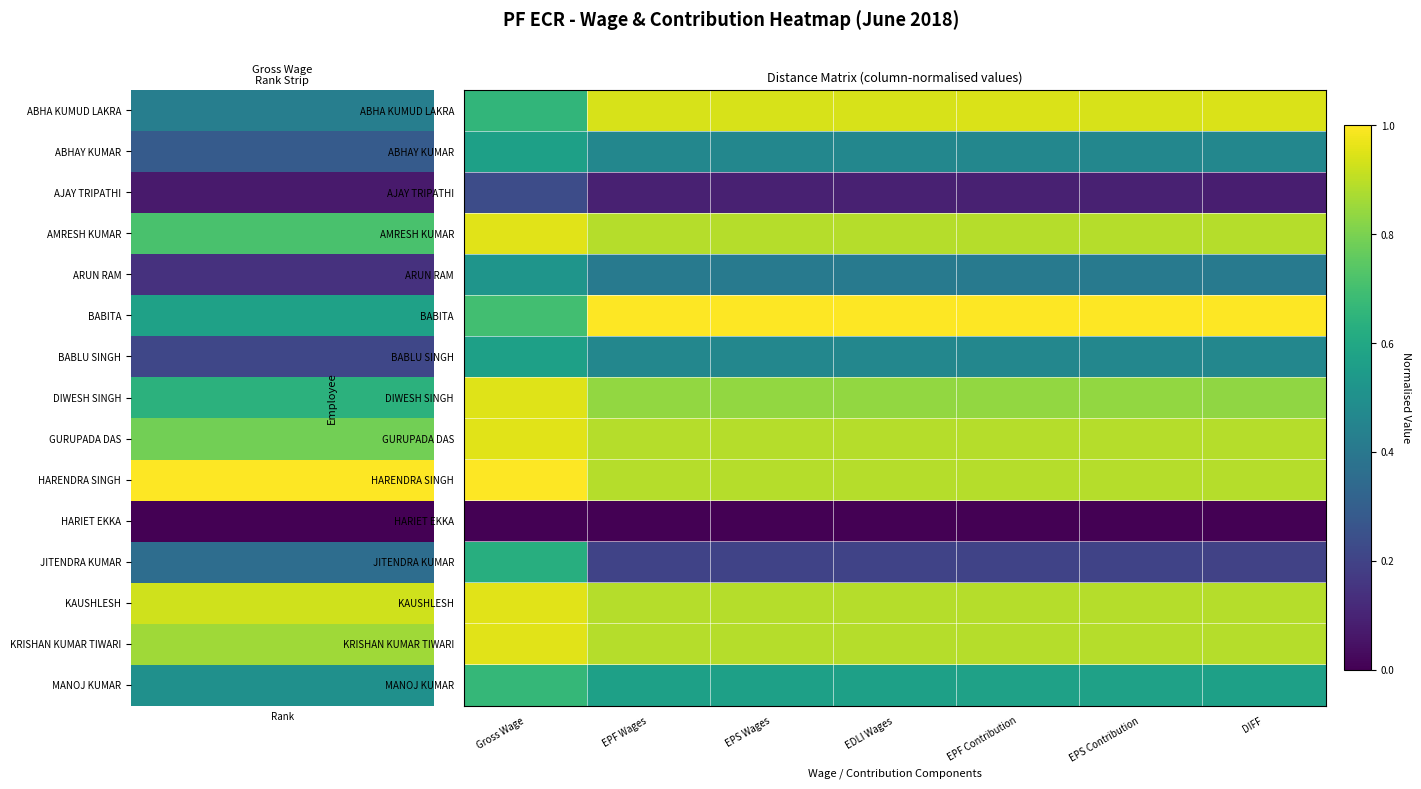

What is the spread (max minus min) of values at EPS Contribution?

1.0